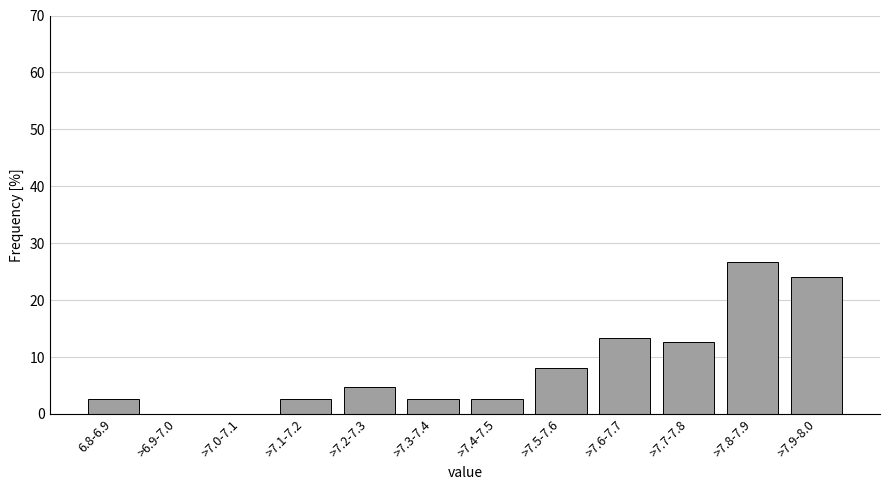

Reading left to right, what are all the values shown in this chart?

6.8-6.9=2.7	>6.9-7.0=0.0	>7.0-7.1=0.0	>7.1-7.2=2.7	>7.2-7.3=4.7	>7.3-7.4=2.7	>7.4-7.5=2.7	>7.5-7.6=8.0	>7.6-7.7=13.3	>7.7-7.8=12.7	>7.8-7.9=26.7	>7.9-8.0=24.0